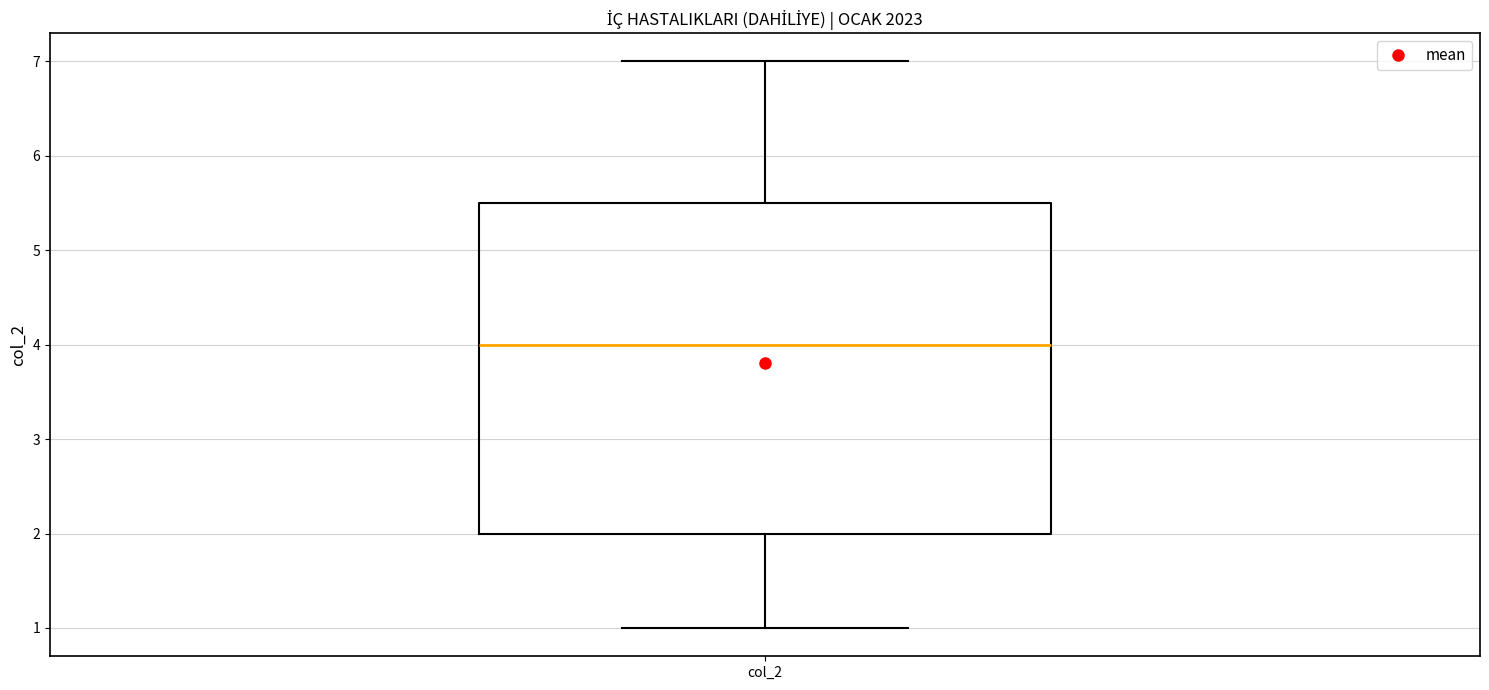

Where does the median line of the box for col_2 sit on the y-axis? The values are not printed on the chart, so give them approximately, as read against the axis.

4.0